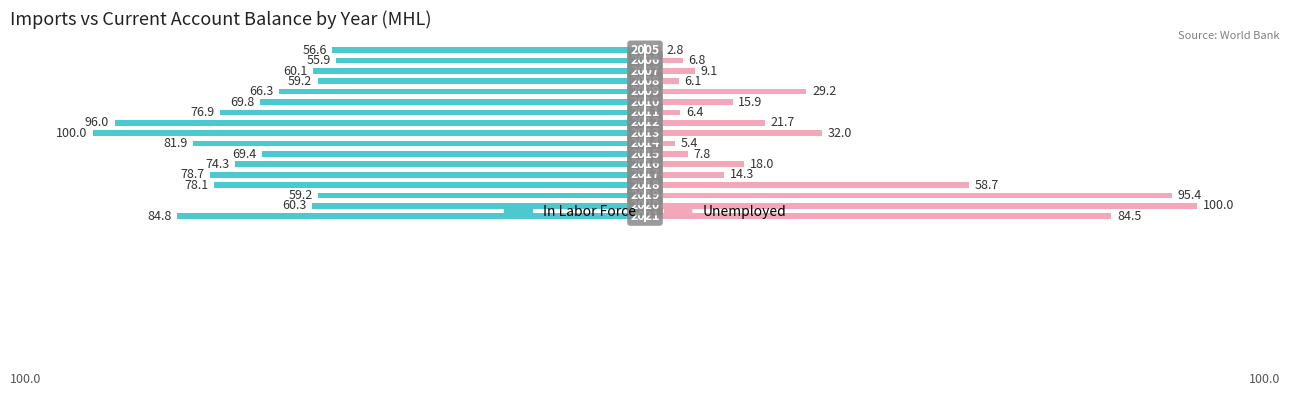

Where does the In Labor Force series first go above -69?

1